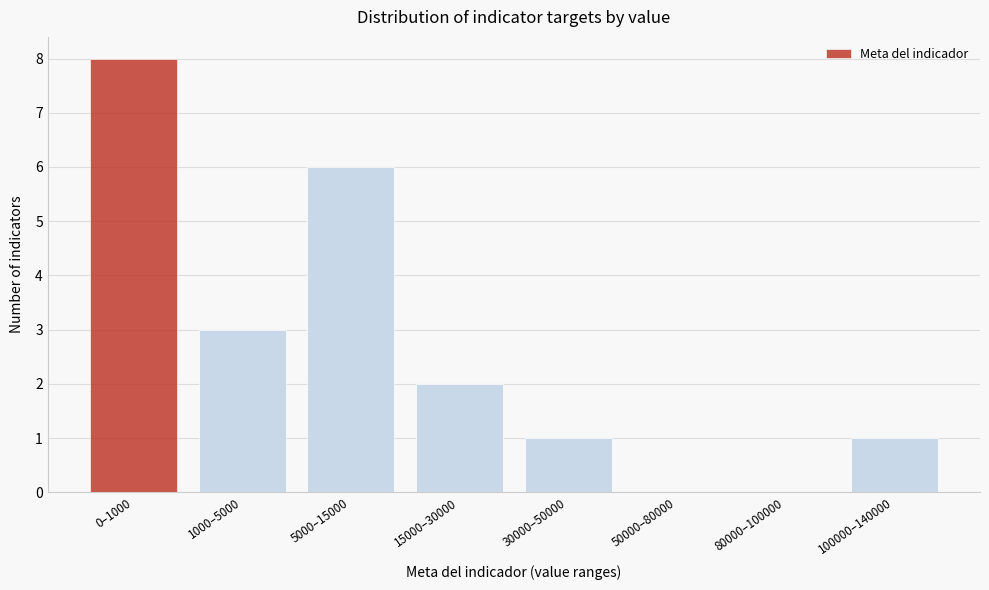

Reading left to right, what are all the values shown in this chart?

0–1000=8	1000–5000=3	5000–15000=6	15000–30000=2	30000–50000=1	50000–80000=0	80000–100000=0	100000–140000=1